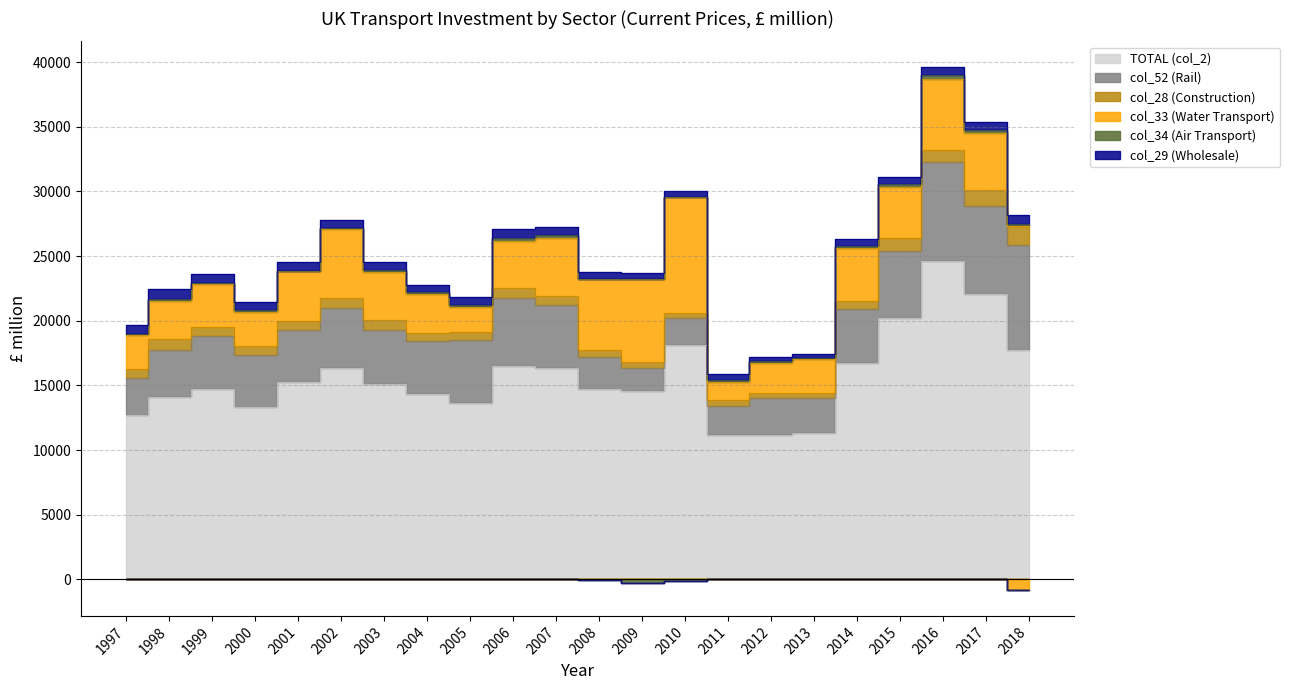

Which series has the largest range (max minus min)?

TOTAL (col_2)